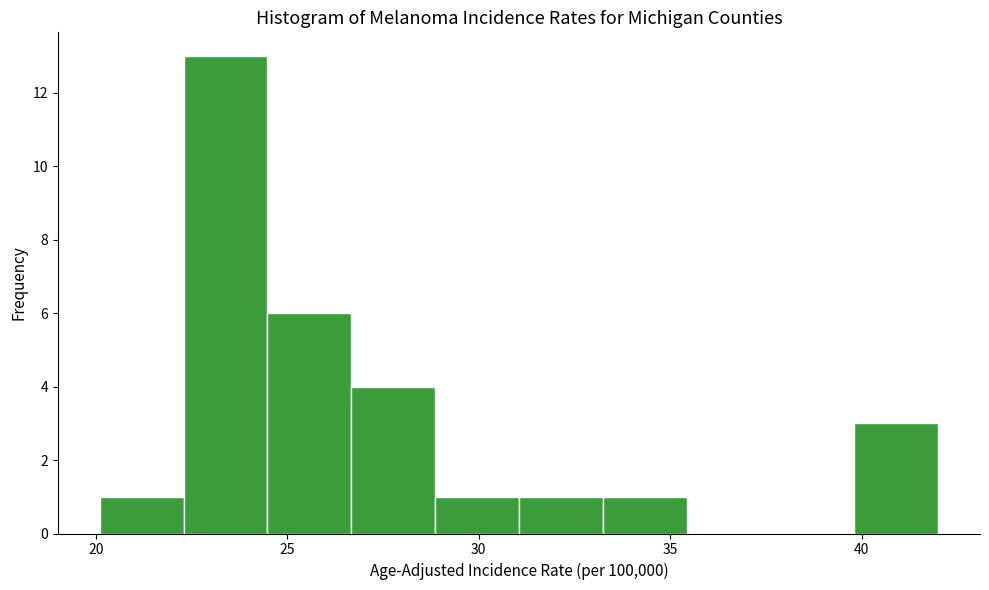

Which range on the x-axis has the tallest bar?

22.5 to 24.5